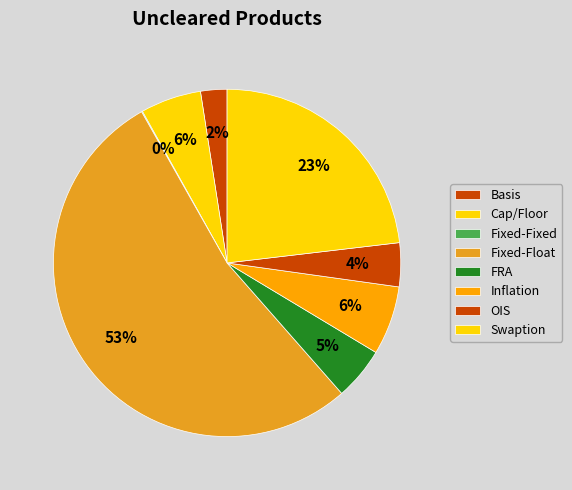

What percentage do Fixed-Fixed and Inflation together represent?

6.5%